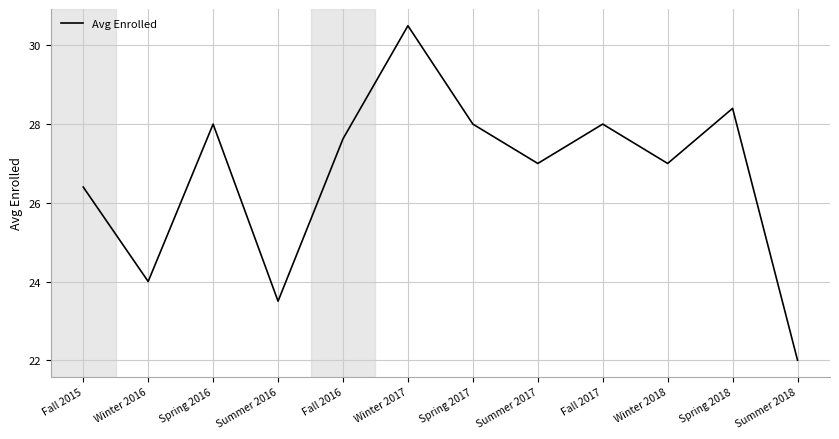

Where is the data nearest to the value 26?

Fall 2015